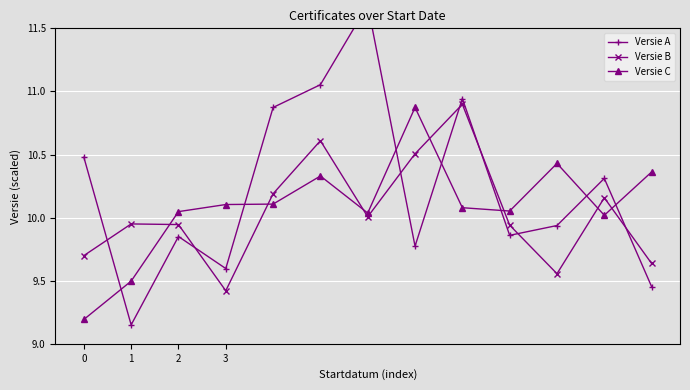

Where is Versie A nearest to the value 10?

10